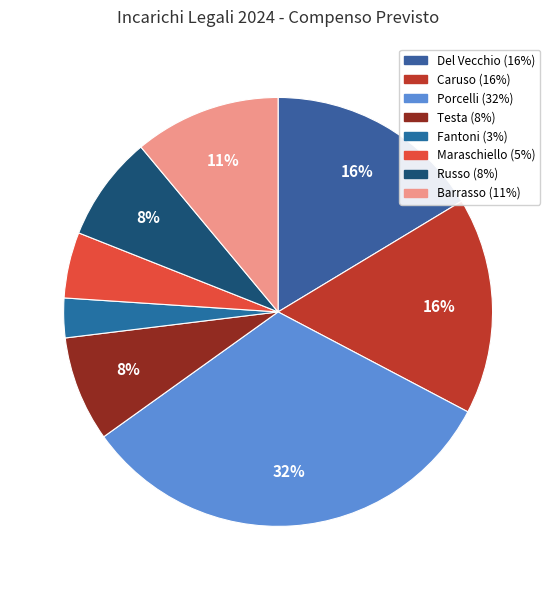

Which category has the biggest portion of the pie?

avv. Paola Porcelli